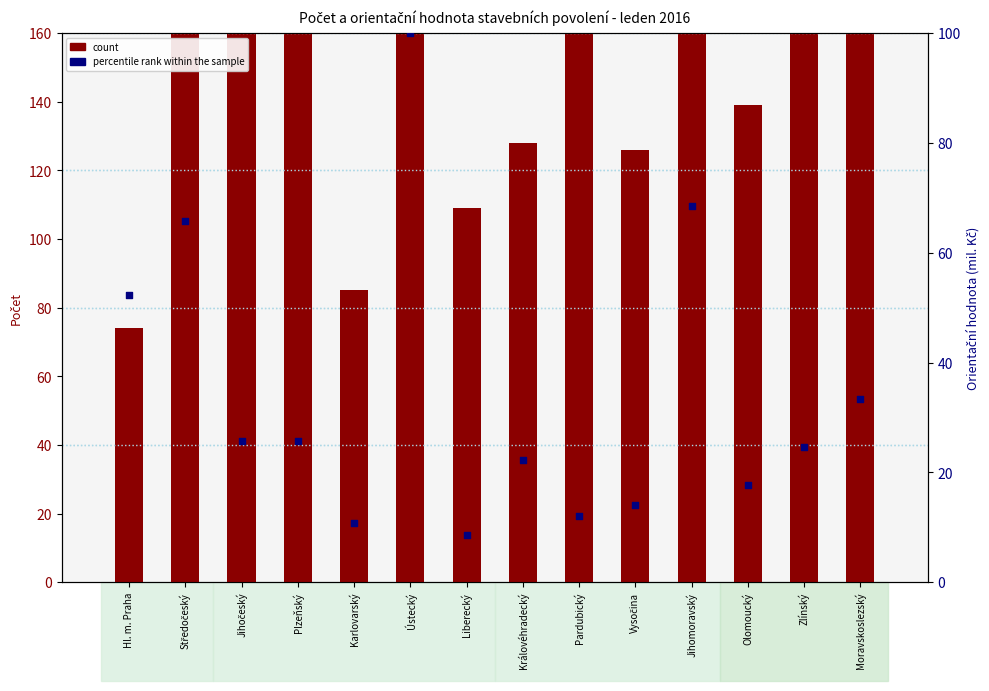

Is the value of count at Liberecký greater than the value of percentile rank within the sample at Liberecký?

Yes